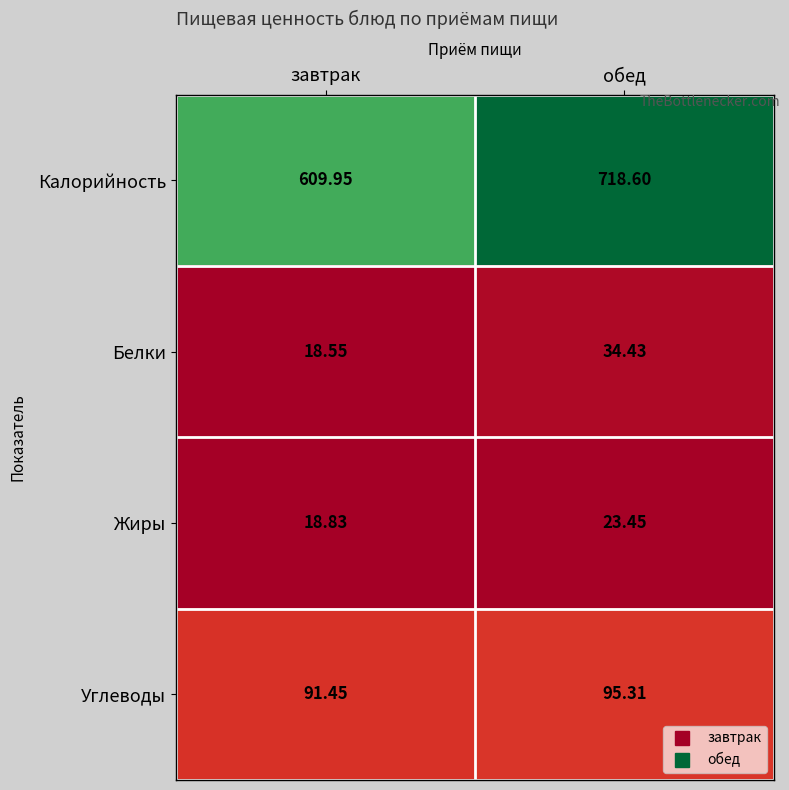

Which series changed the most between завтрак and обед?

Калорийность